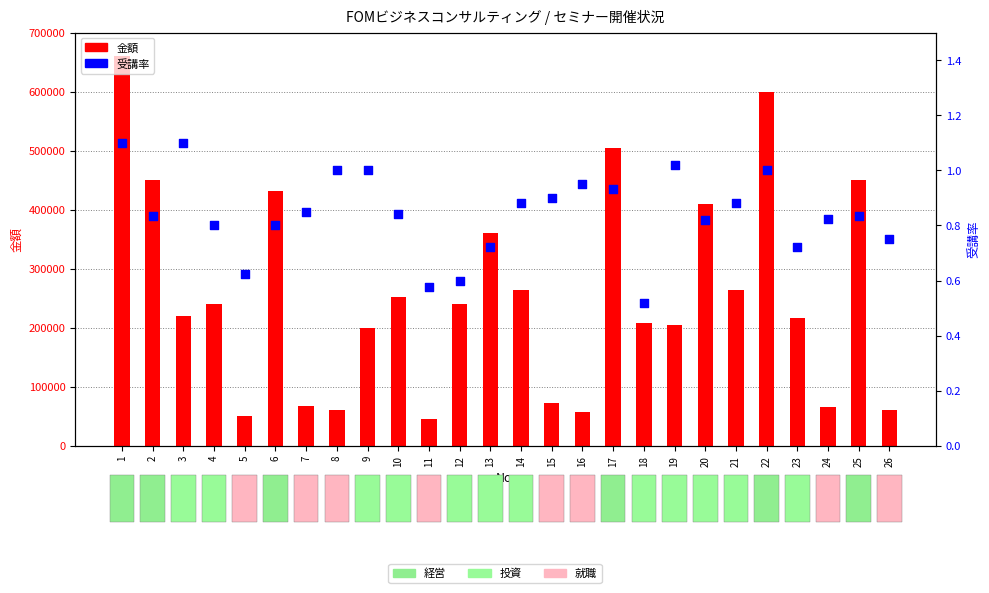

Which series contains the highest Y value?

金額